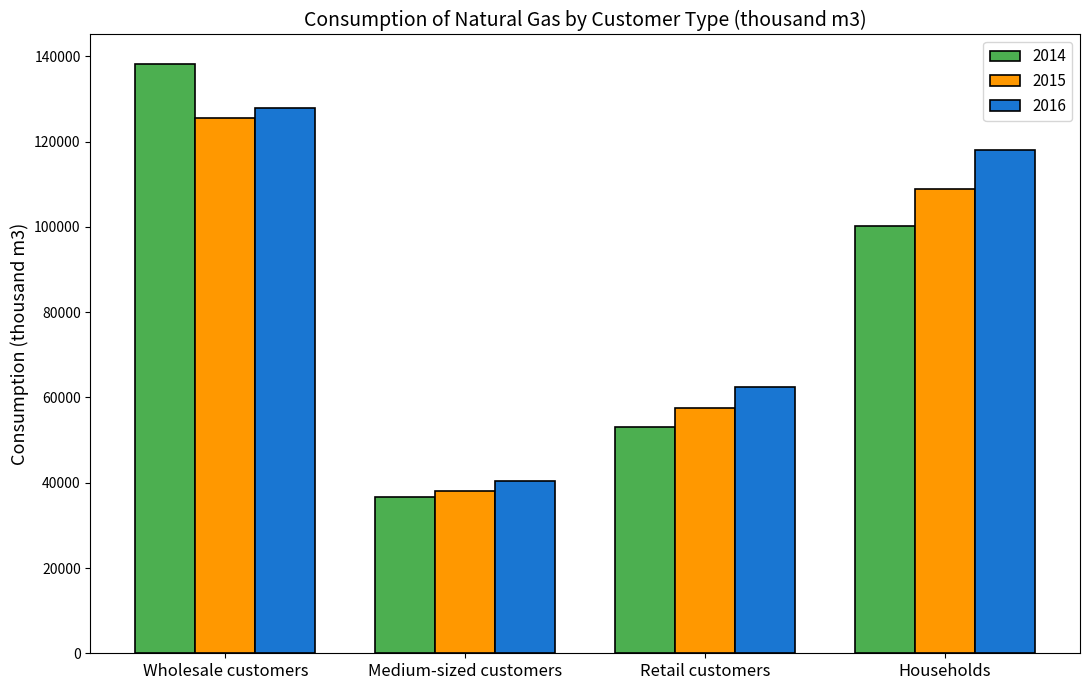

What is the difference between the highest and lowest values at Households?

17875